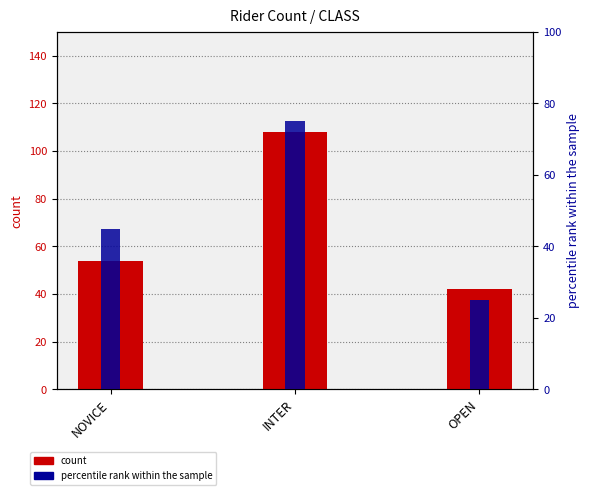

Reading left to right, what are all the values shown in this chart?

count: 54	108	42
percentile rank within the sample: 45	75	25